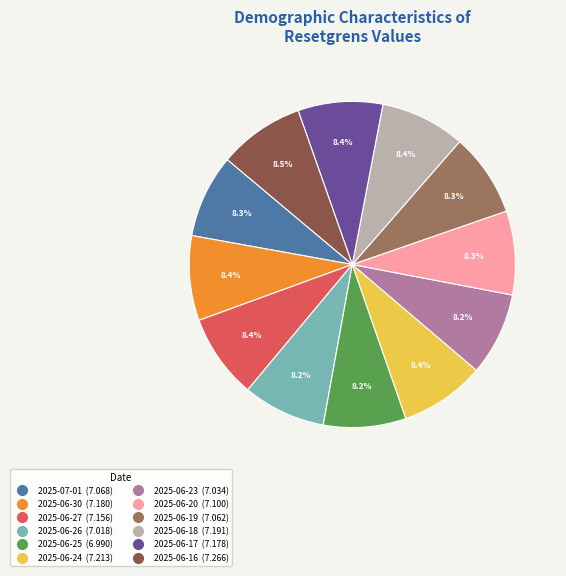

How many segments does this pie chart have?

12